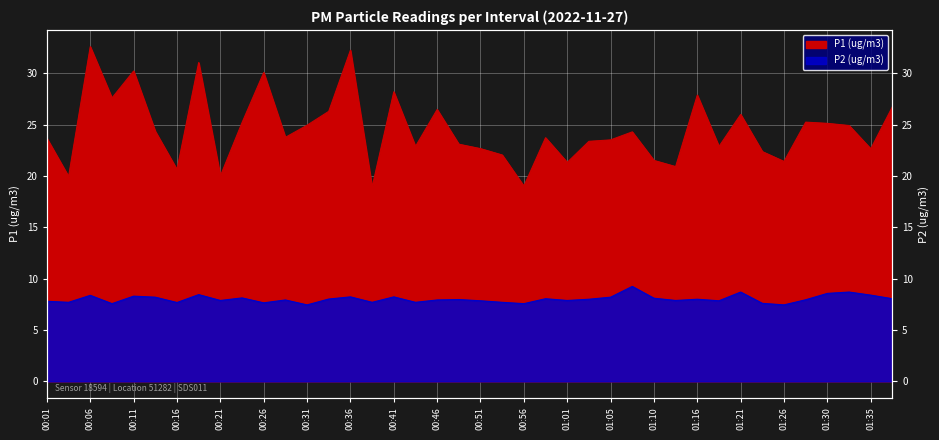

The value of P2 (ug/m3) at 00:48 is 10.8. True or false?

False